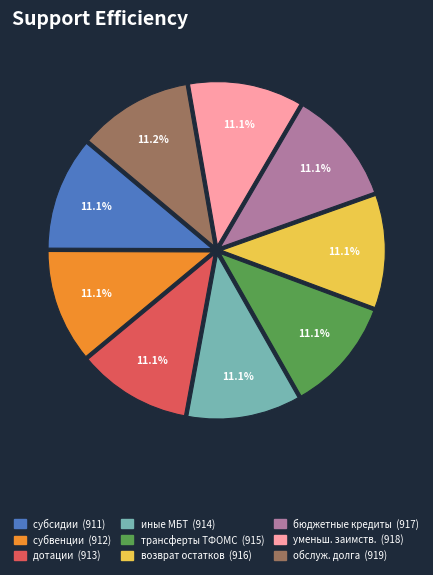

Does any single category account for the majority?

No